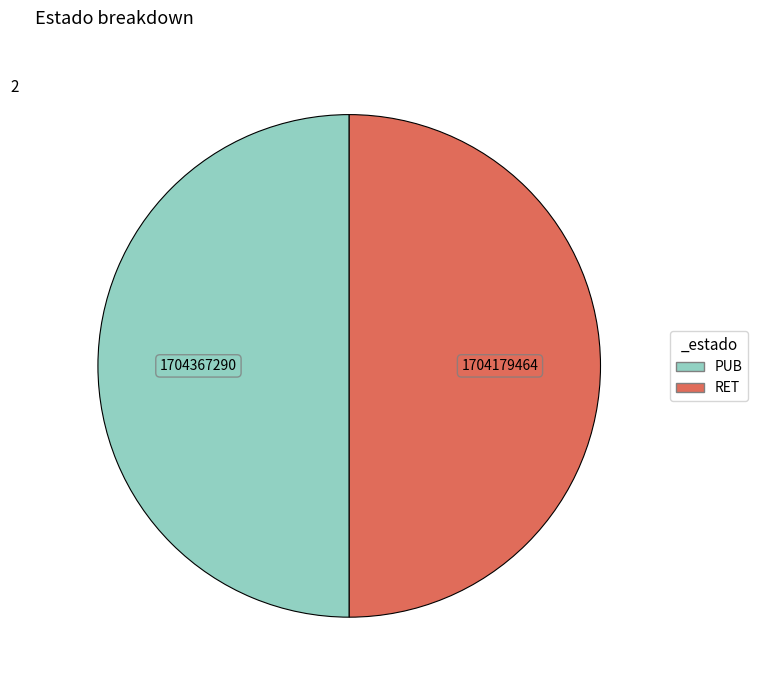

True or false: PUB accounts for 50% of the total.

True